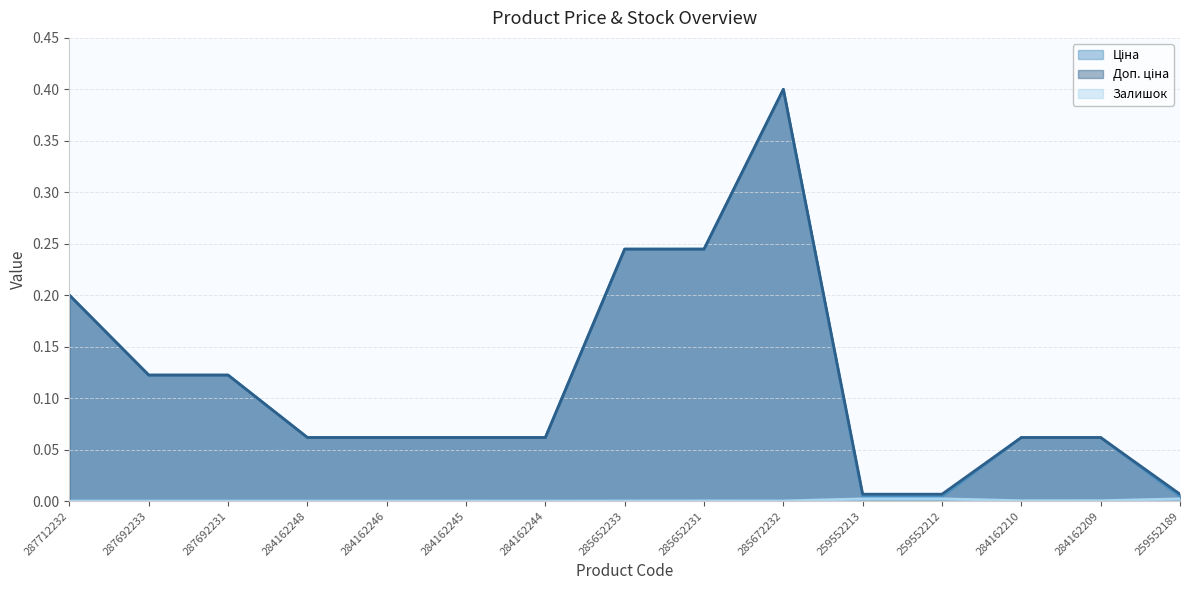

What is the label of the 9th point from the right?

284162244